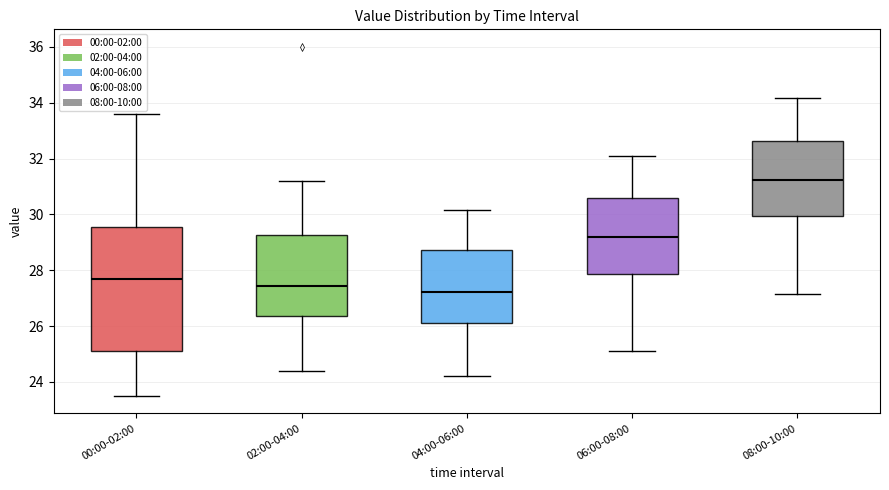

Which box's median line is the lowest?

04:00-06:00